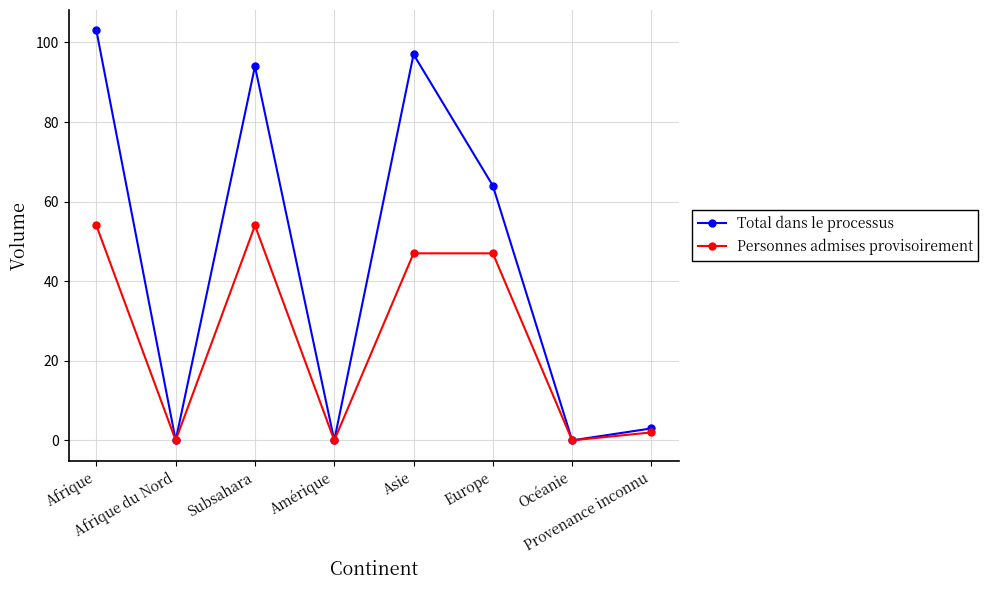

What is the greatest value displayed?

103